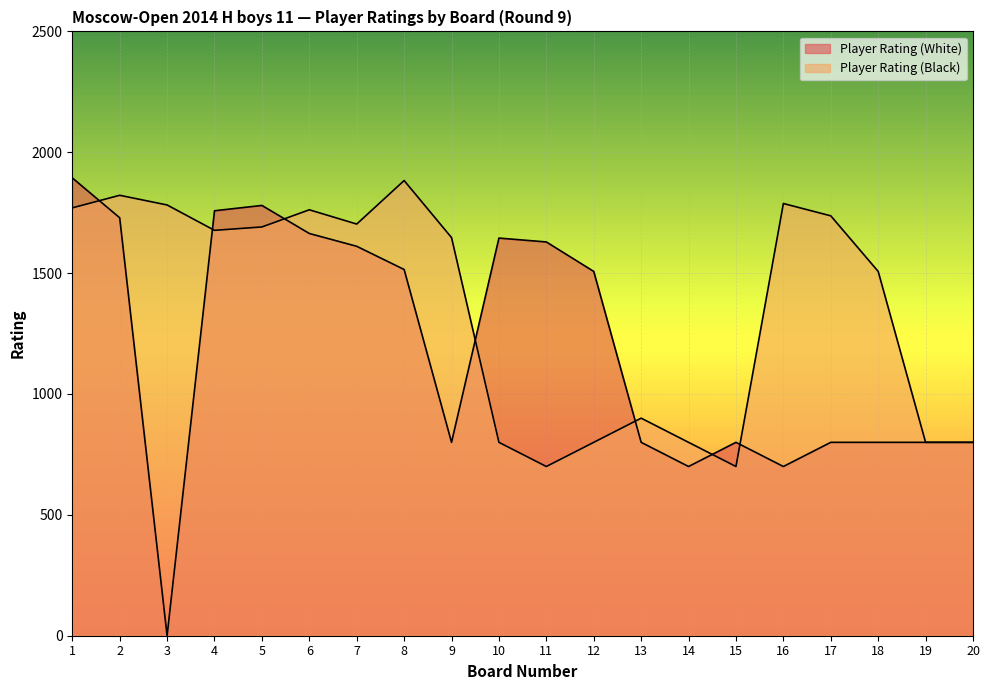

How many interior local valleys does the Player Rating (Black) series have?

4